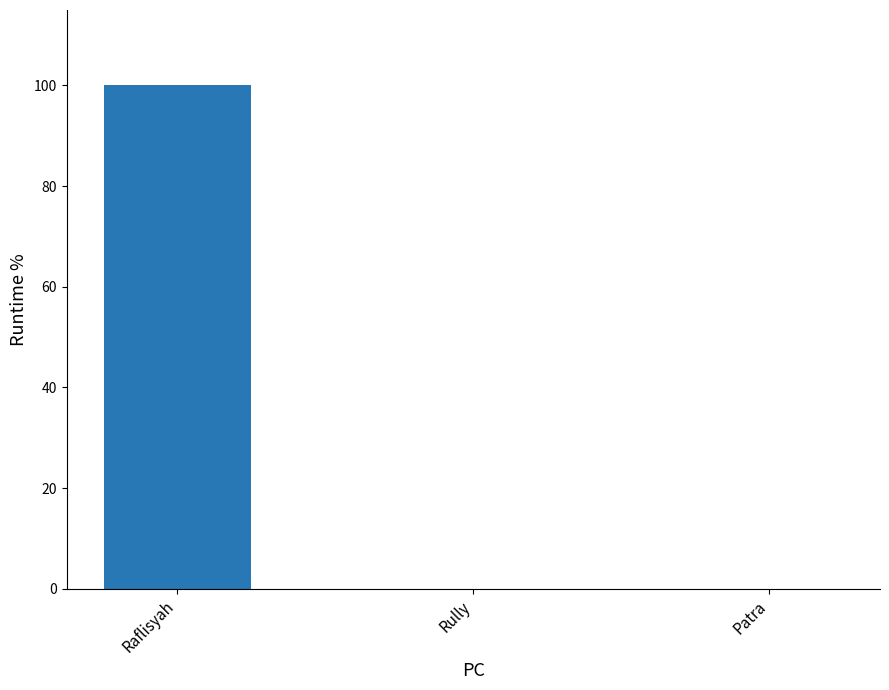

What is the maximum value shown in the chart?

100